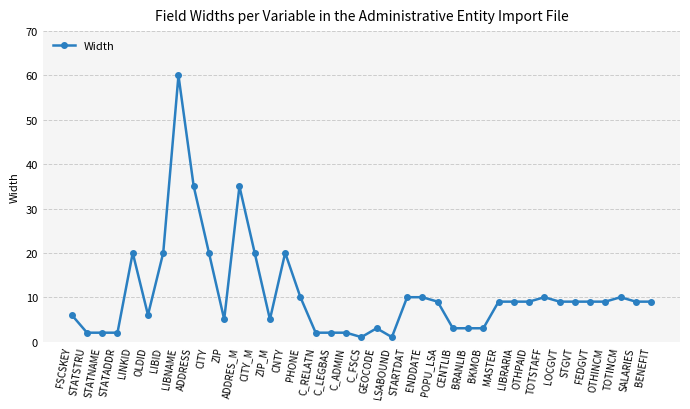

What is the average value?

11